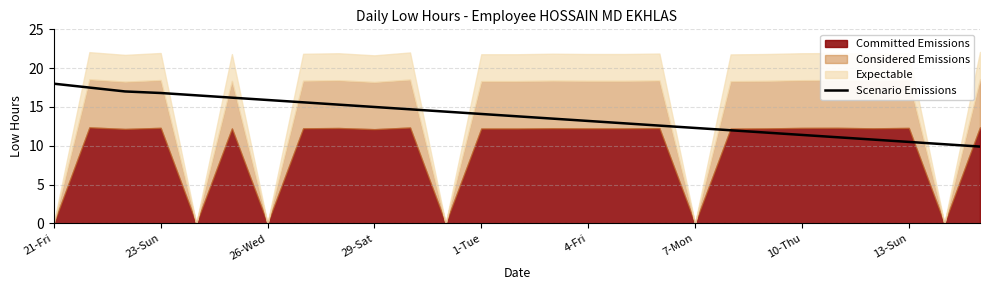

What is the highest value of the Scenario Emissions series?

18.0